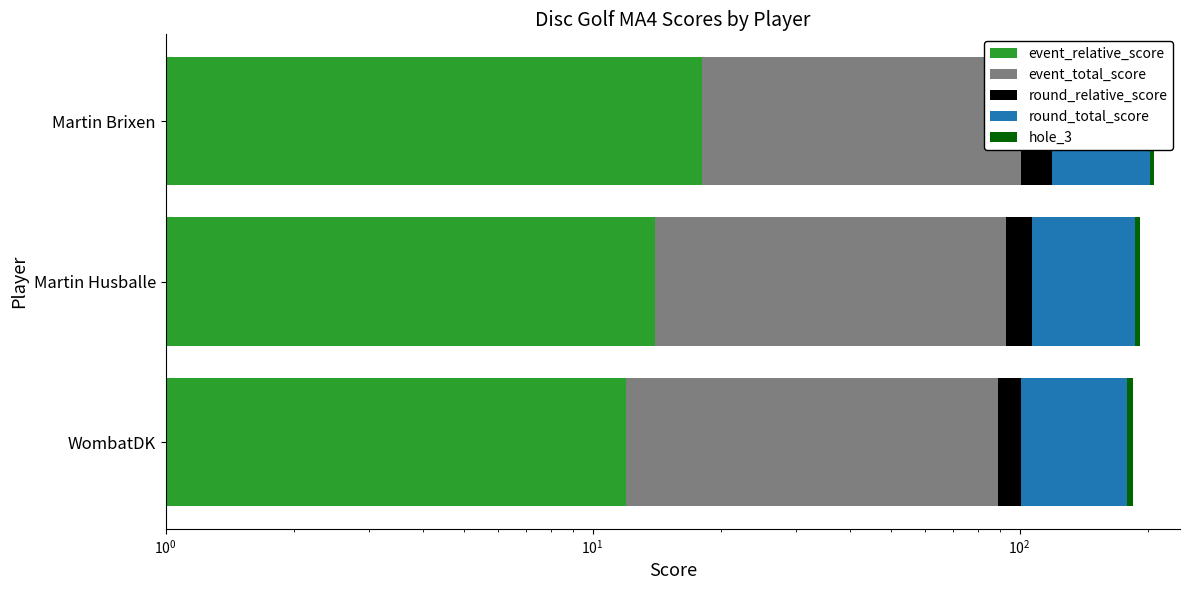

True or false: round_relative_score has a value of 14 at Martin Husballe.

True